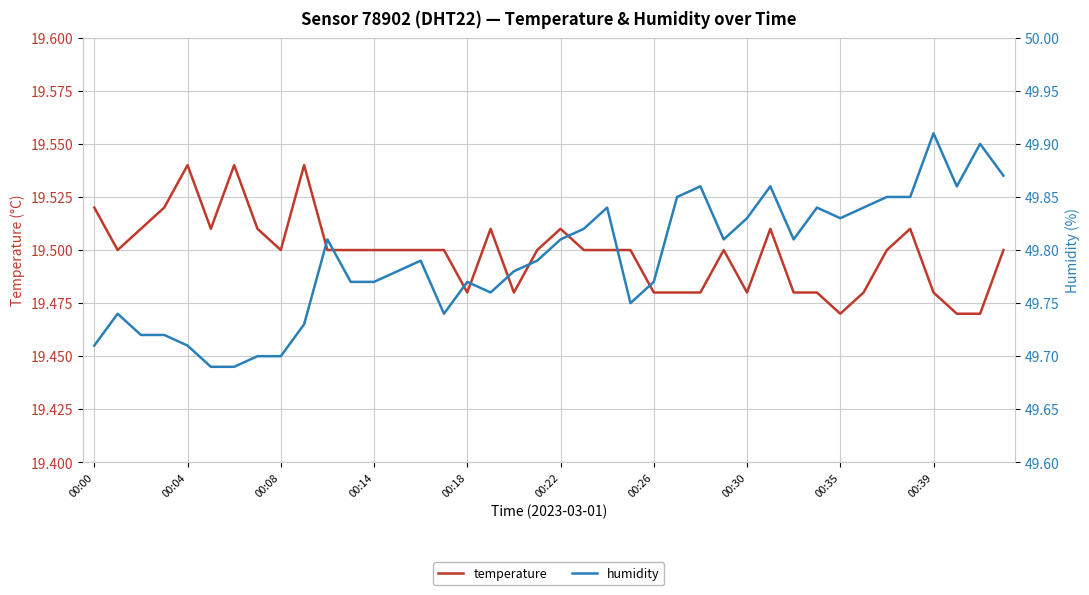

What is the difference between the highest and lowest values at 17?

30.2